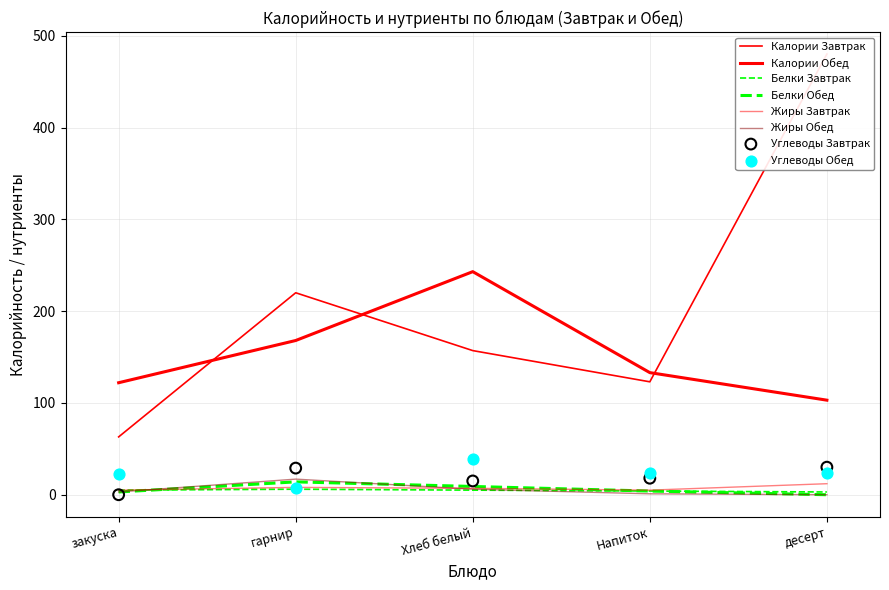

Which series contains the lowest Y value?

Завтрак